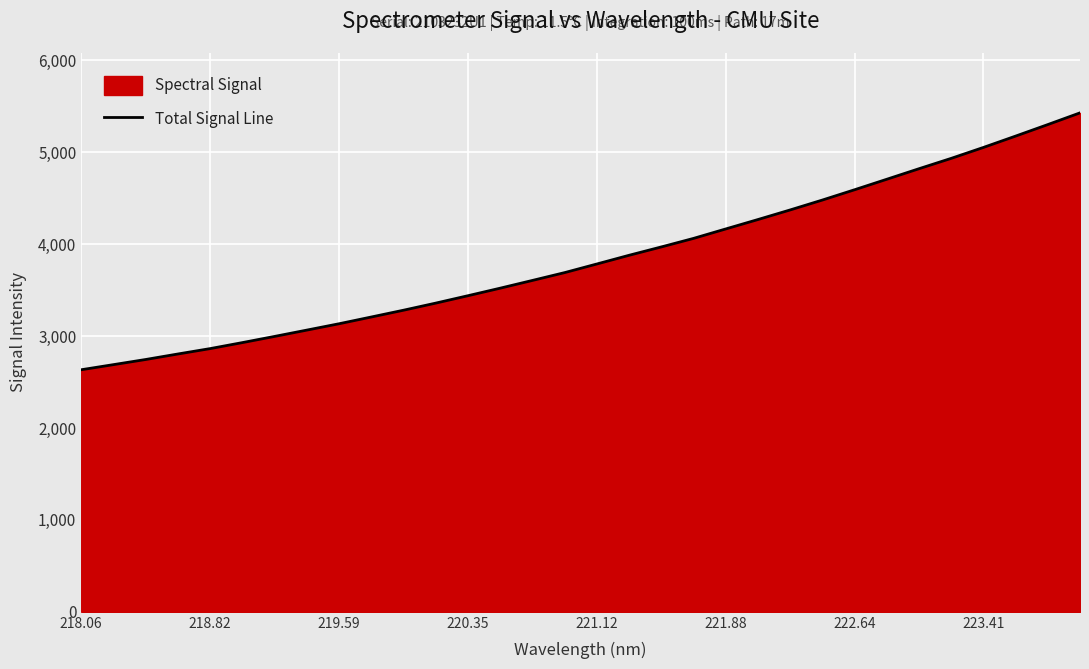

What is the minimum value shown in the chart?

2633.5